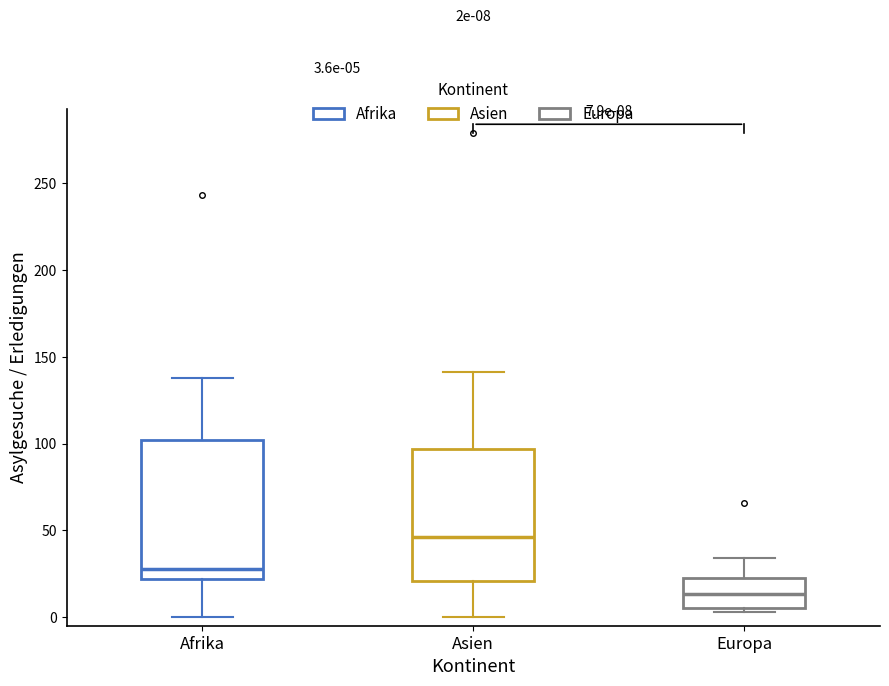

Which box has the lowest median line?

Europa